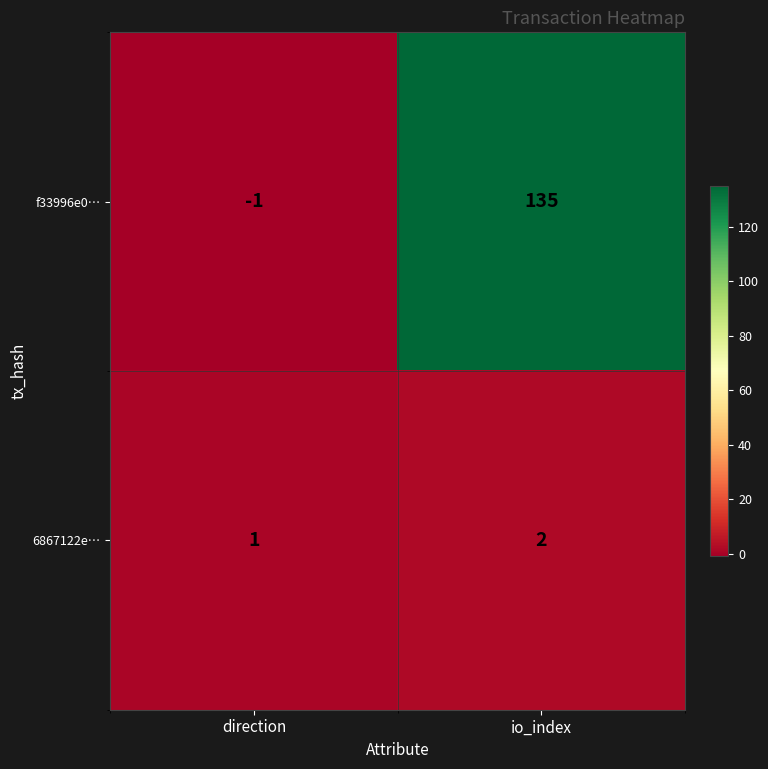

Where is f33996e0… nearest to the value 67?

direction